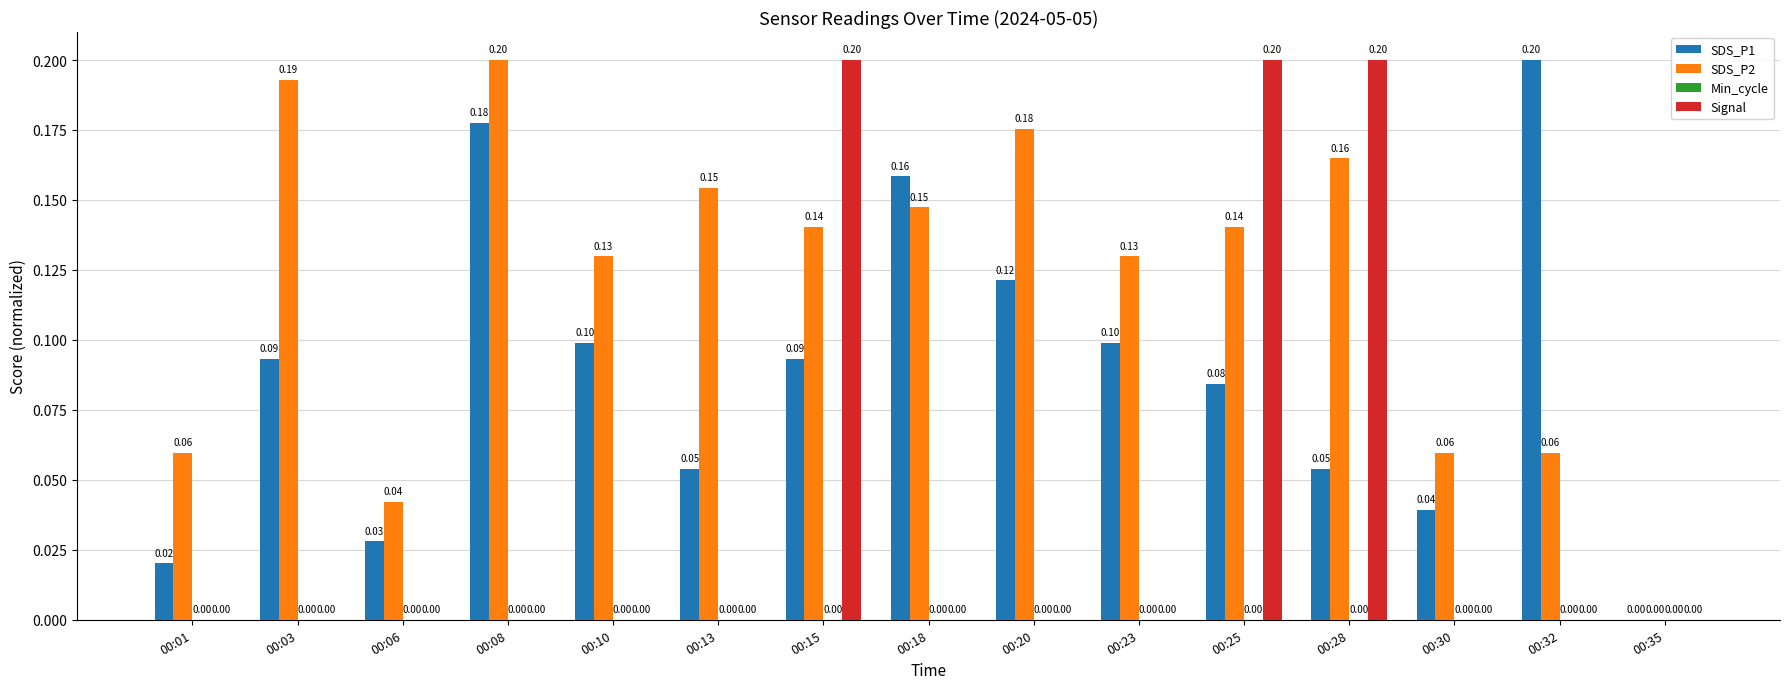

Between 00:25 and 00:32, which series saw the biggest shift?

Signal